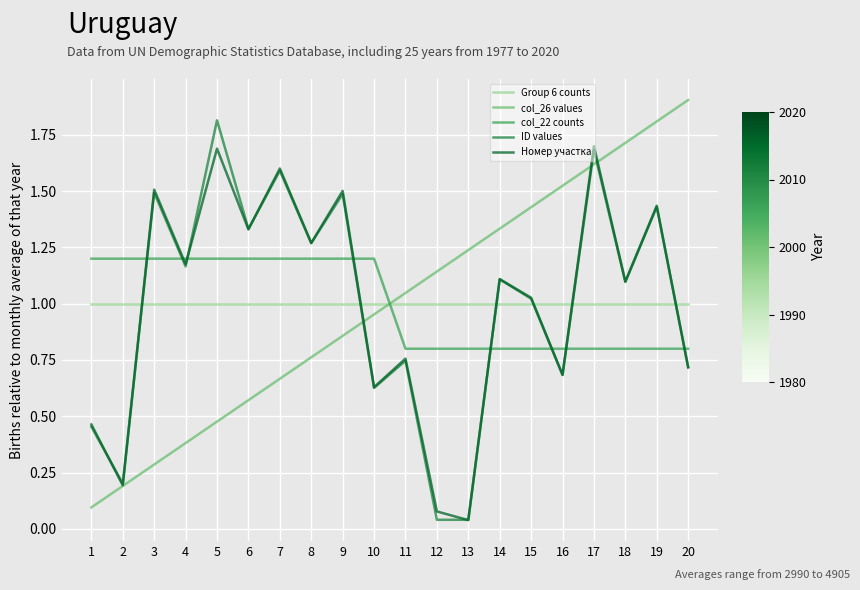

What is the highest value of the ID values series?

1.8